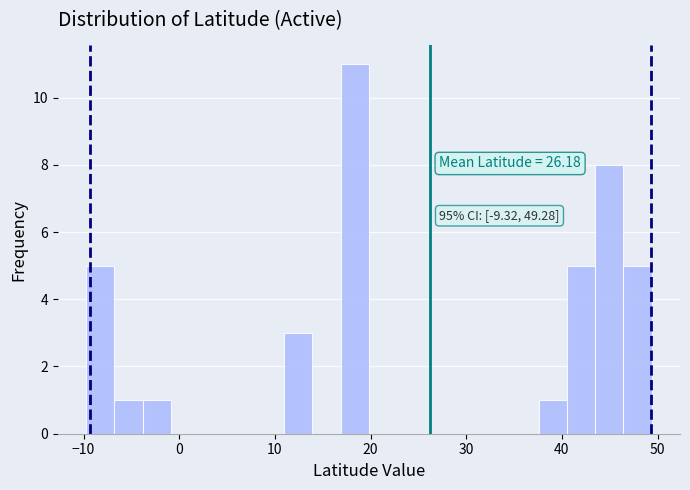

Read against the x-axis, roughly where is the centre of the tallest bar?

18